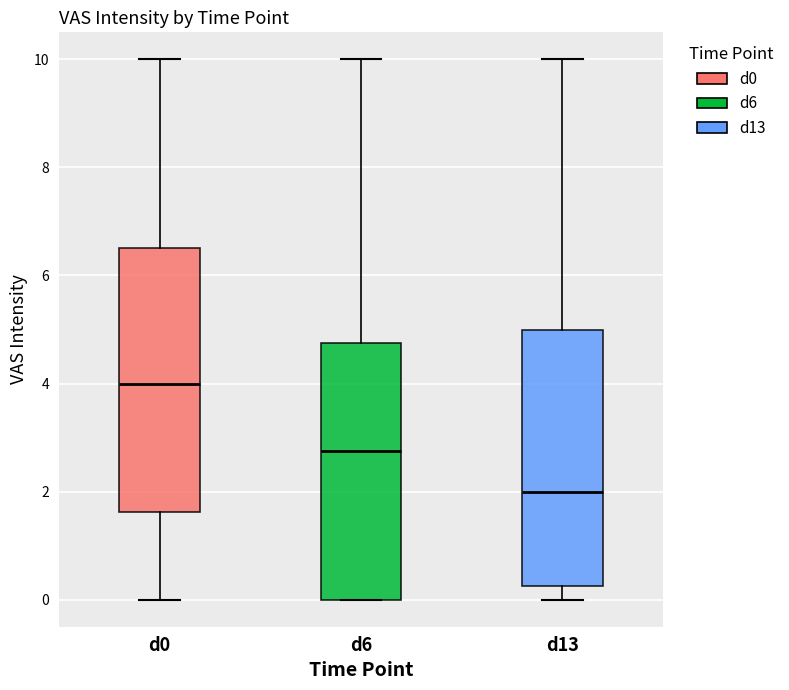

Where does the median line of the box for d0 sit on the y-axis? The values are not printed on the chart, so give them approximately, as read against the axis.

4.0